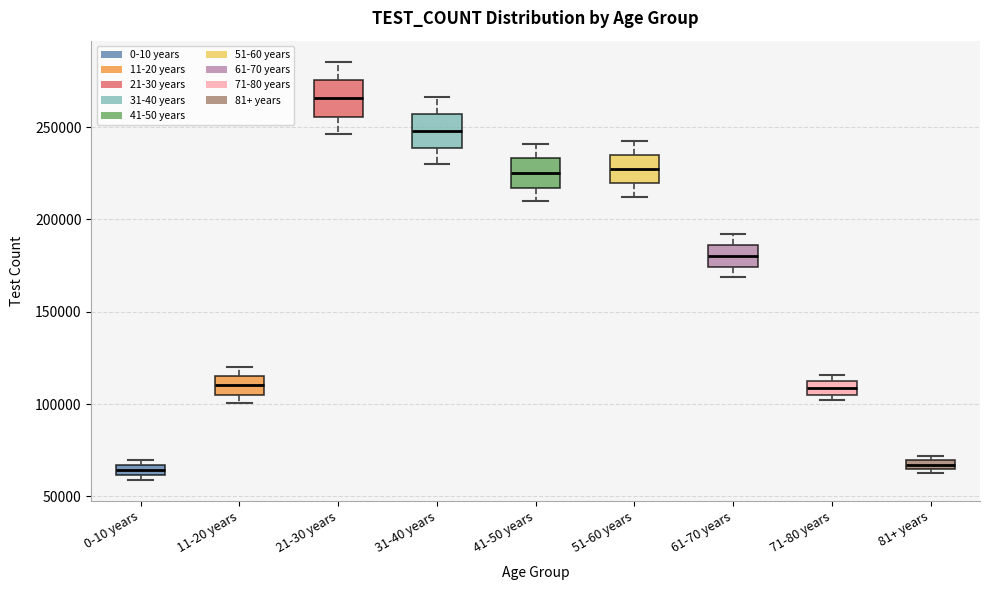

Where is the upper edge of the box for 61-70 years on the y-axis? The values are not printed on the chart, so give them approximately, as read against the axis.

185000